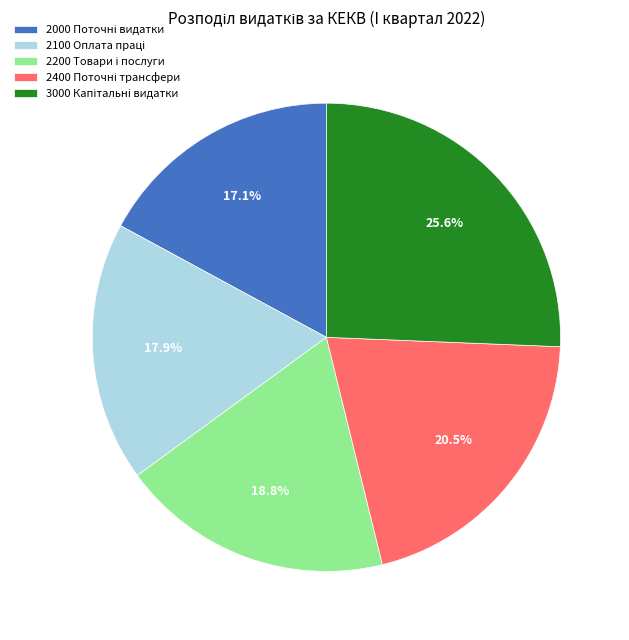

Is there a majority slice in this chart?

No